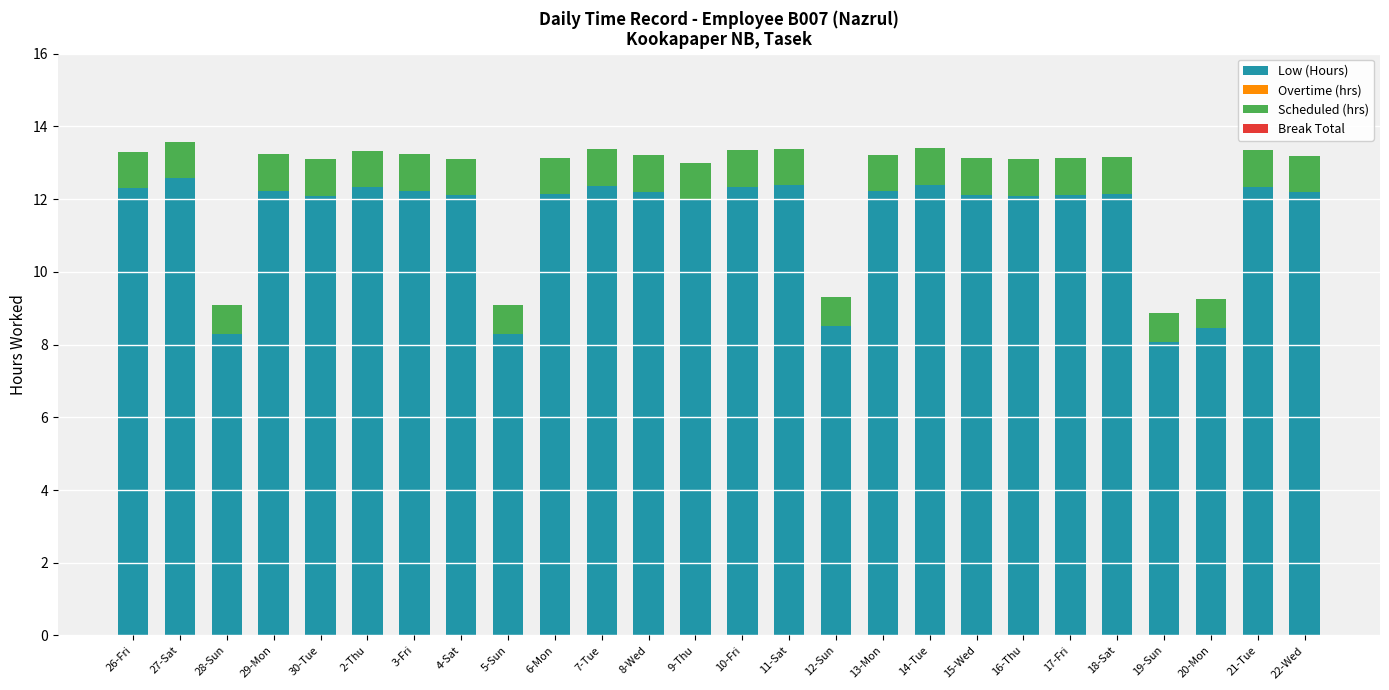

The value of Low (Hours) at 5-Sun is 12.5. True or false?

False